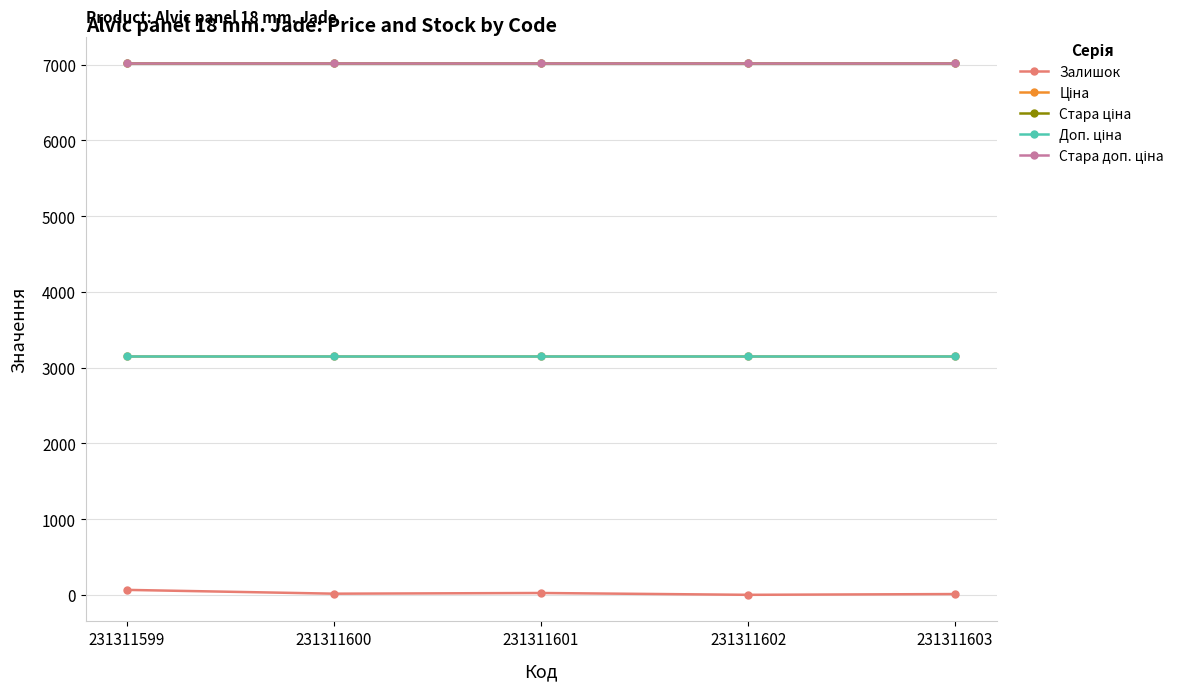

Does the chart display data point markers on the line(s)?

Yes